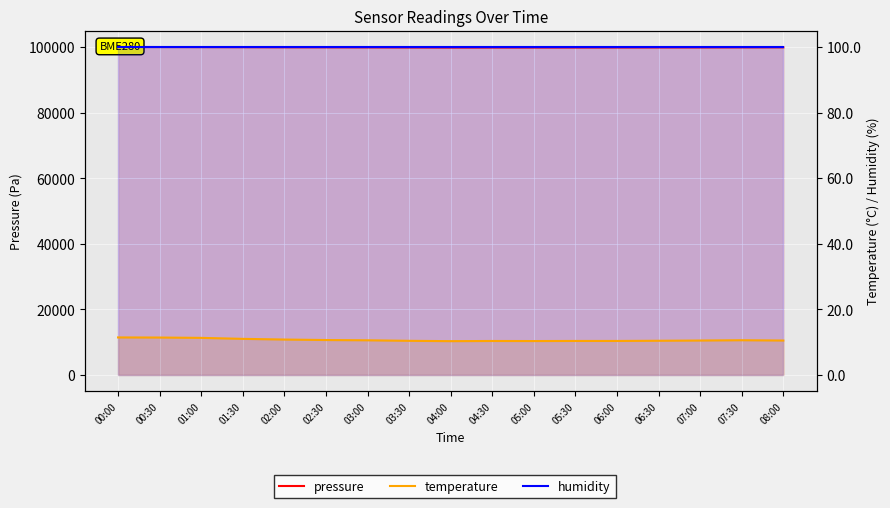

Which series has the largest range (max minus min)?

pressure